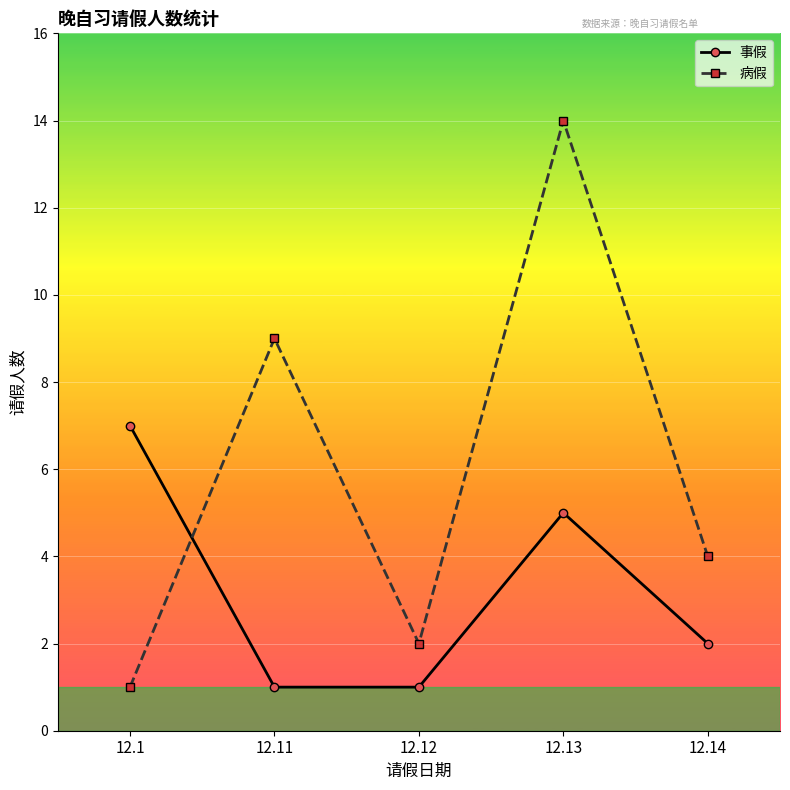

What is the difference between the highest and lowest values at 12.1?

6